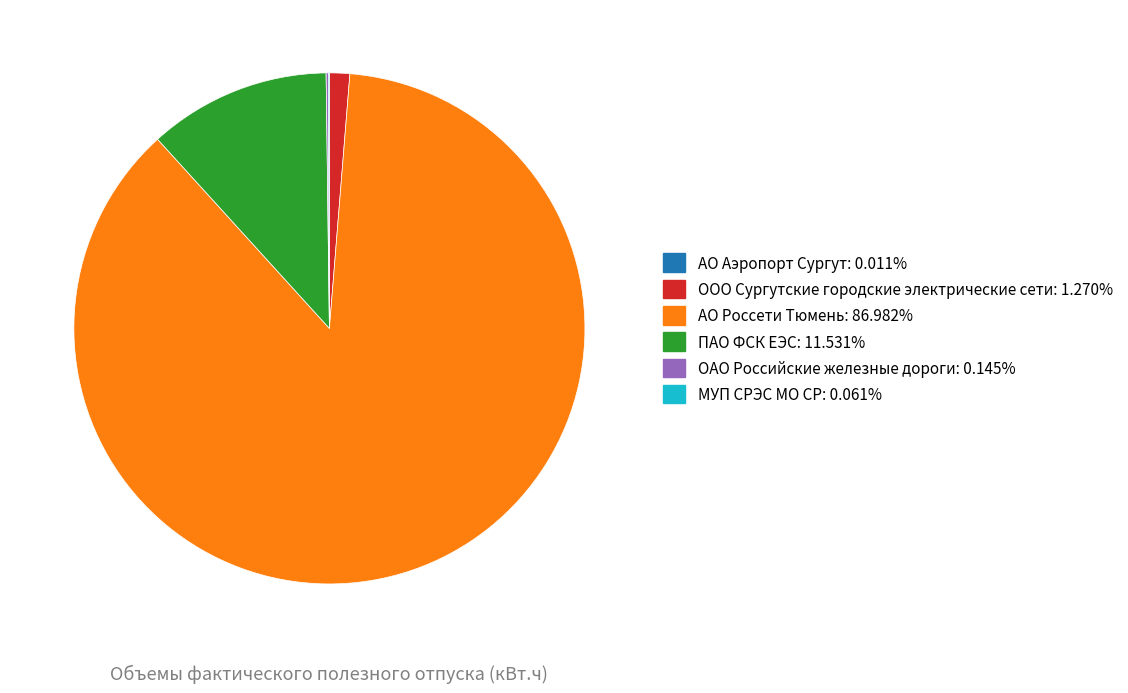

Is it true that АО Россети Тюмень is 97% of the pie?

False